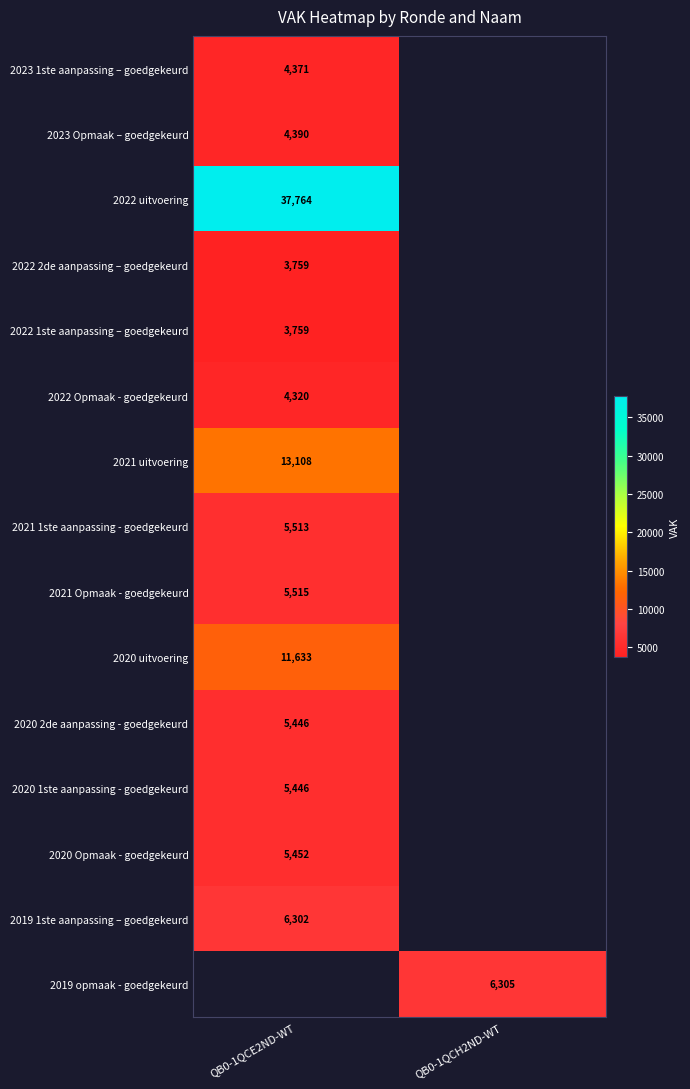

Is it true that 2022 2de aanpassing – goedgekeurd equals 3759 at QB0-1QCE2ND-WT?

True